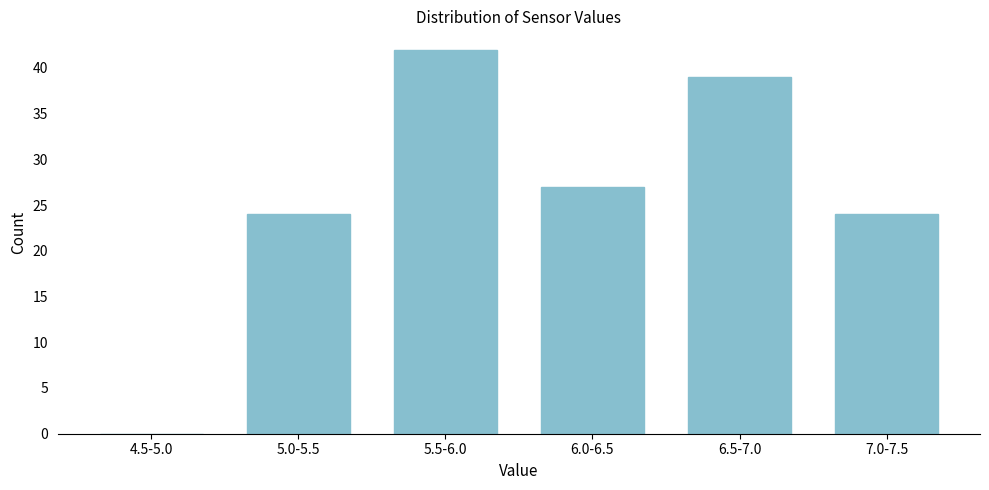

Reading right to left, extract all data points from this chart.

7.0-7.5=24	6.5-7.0=39	6.0-6.5=27	5.5-6.0=42	5.0-5.5=24	4.5-5.0=0